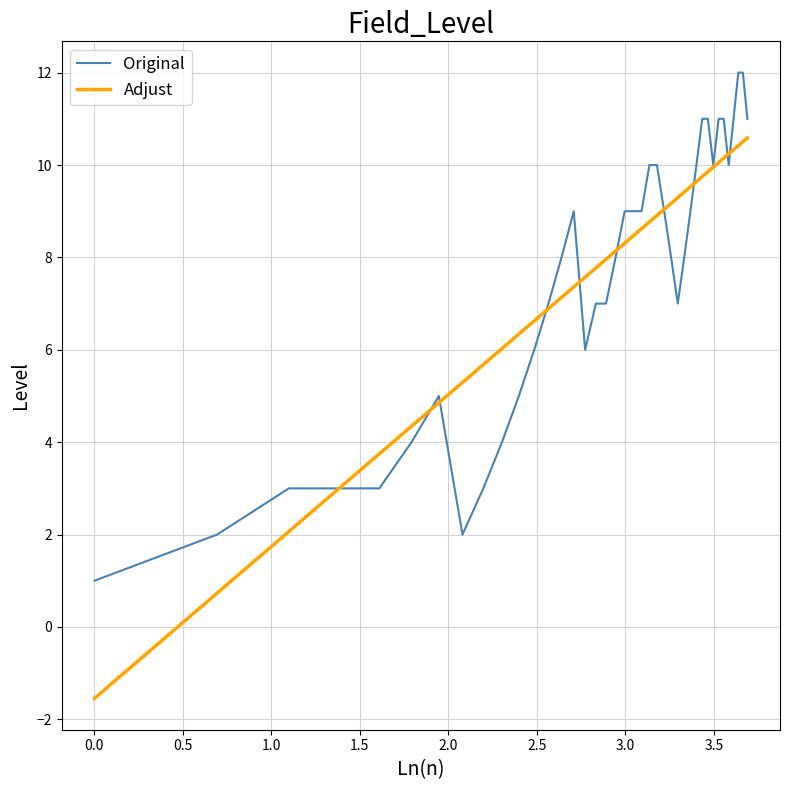

What is the minimum value shown in the chart?

-1.5